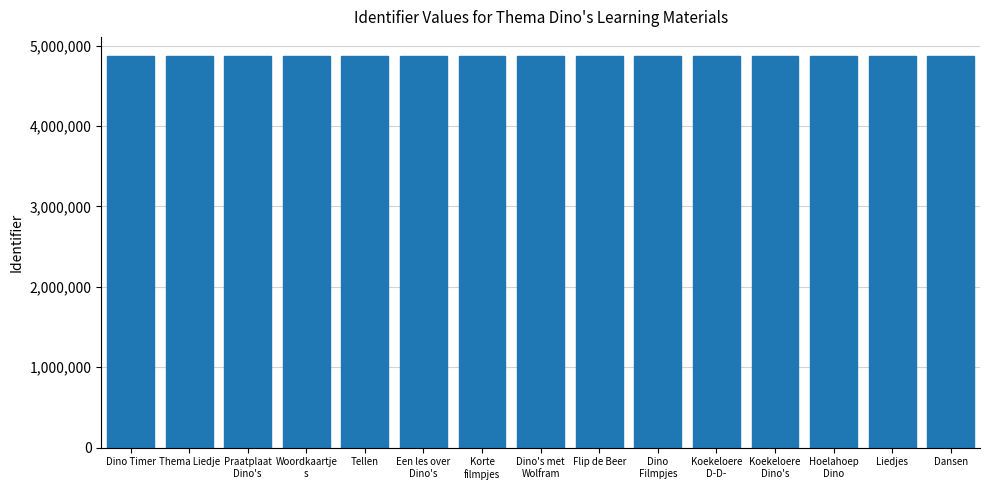

The value at Dansen is 4864966. True or false?

True